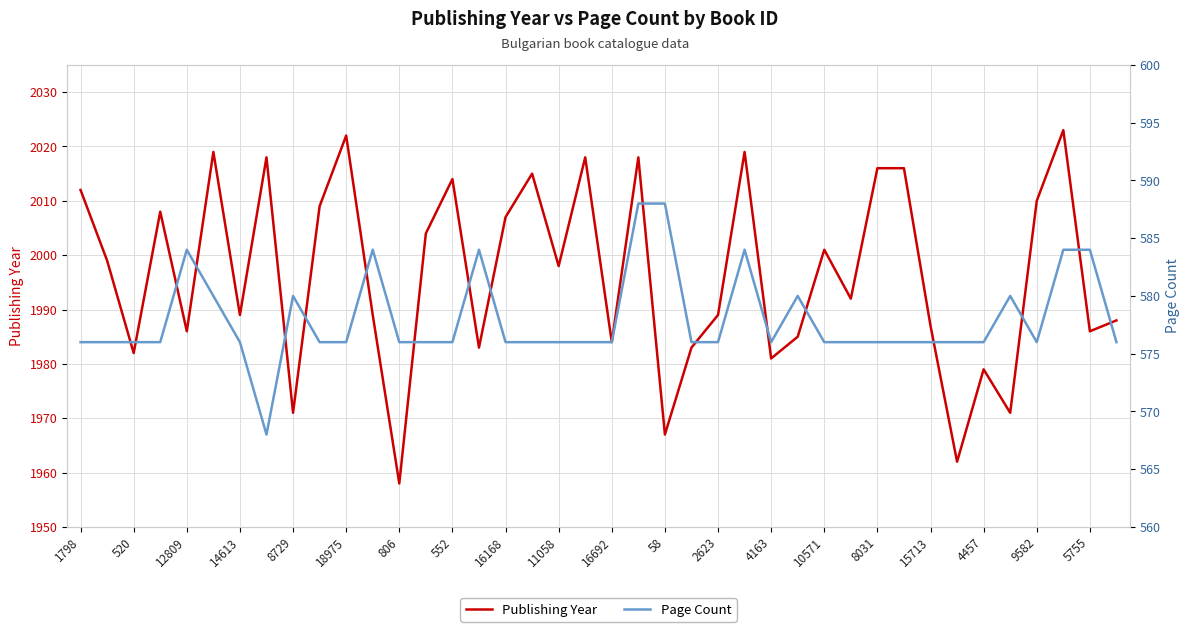

How many values in the Page Count series are below 576?

1